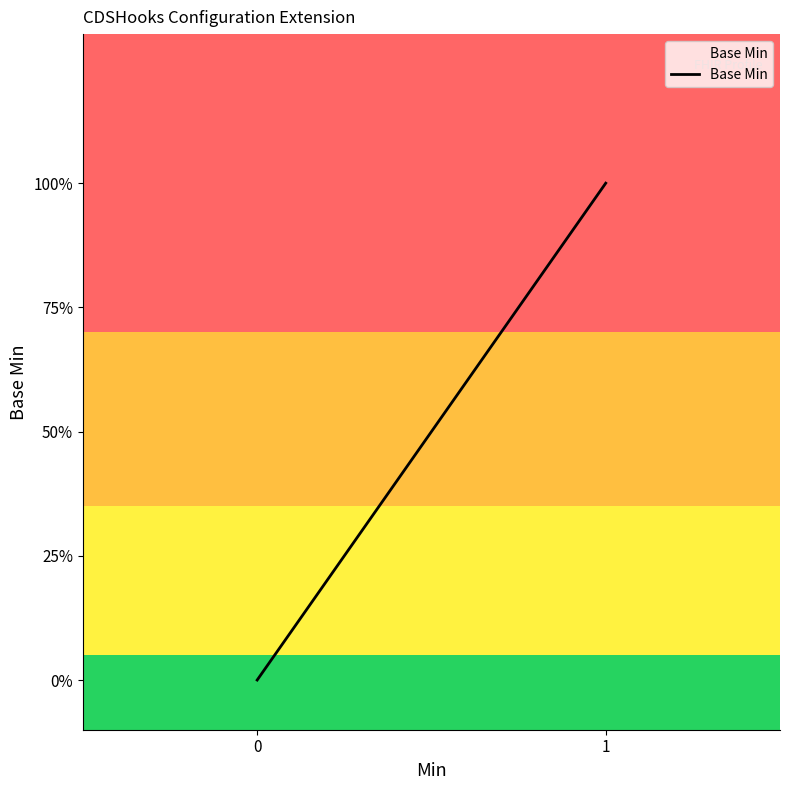

Is this an area chart (filled region under the line)?

Yes